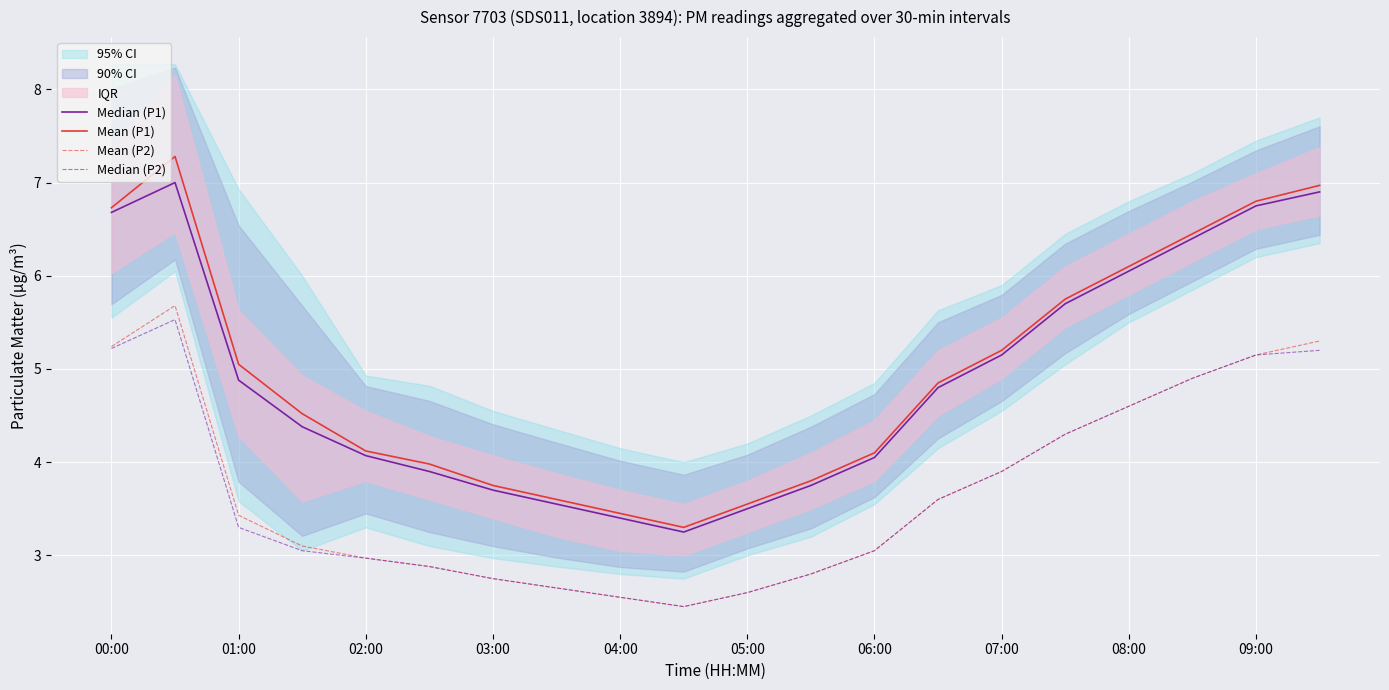

The Mean (P1) series shows 3.5 at 05:00. True or false?

True